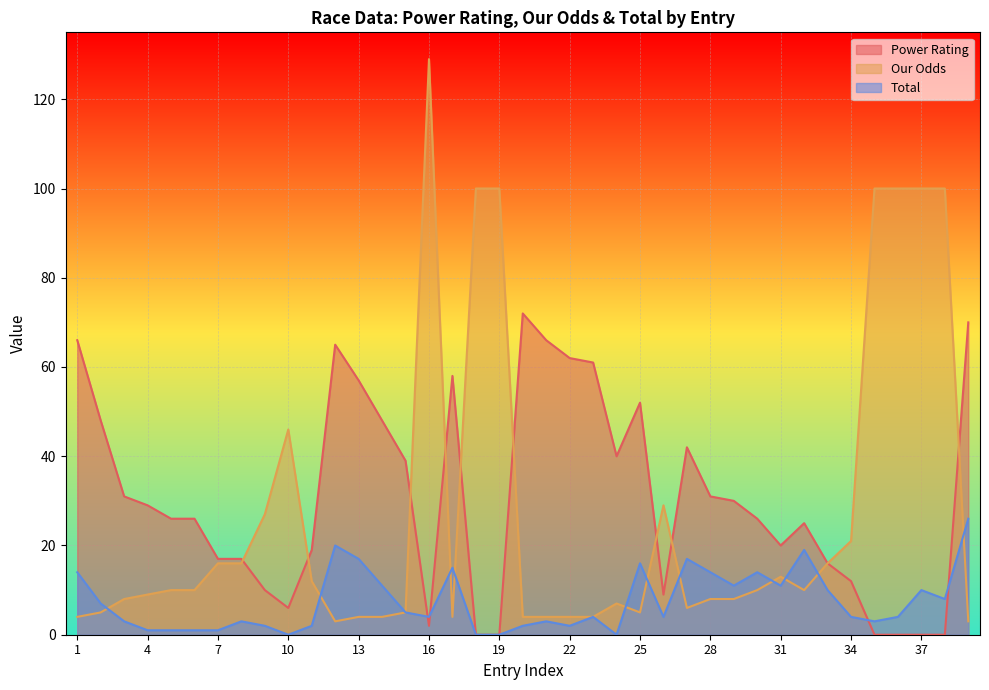

At which category does Total reach its first local peak?

8